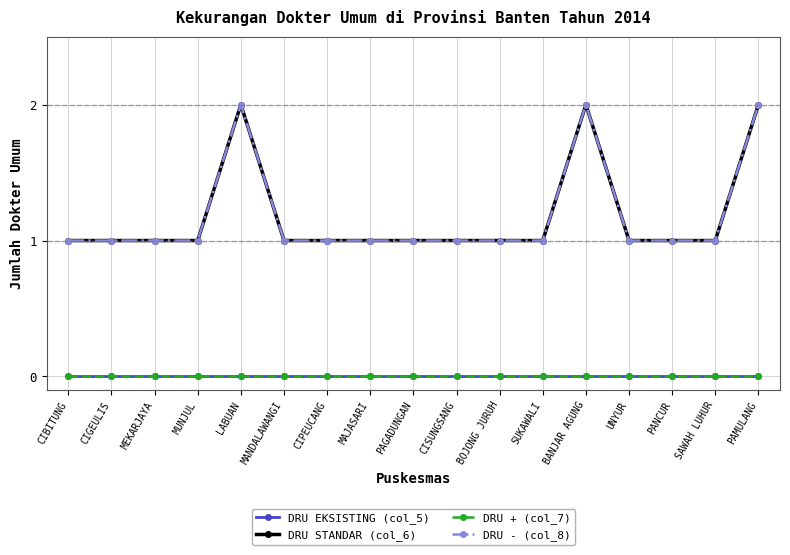

What is the total value across all series at MAJASARI?

2